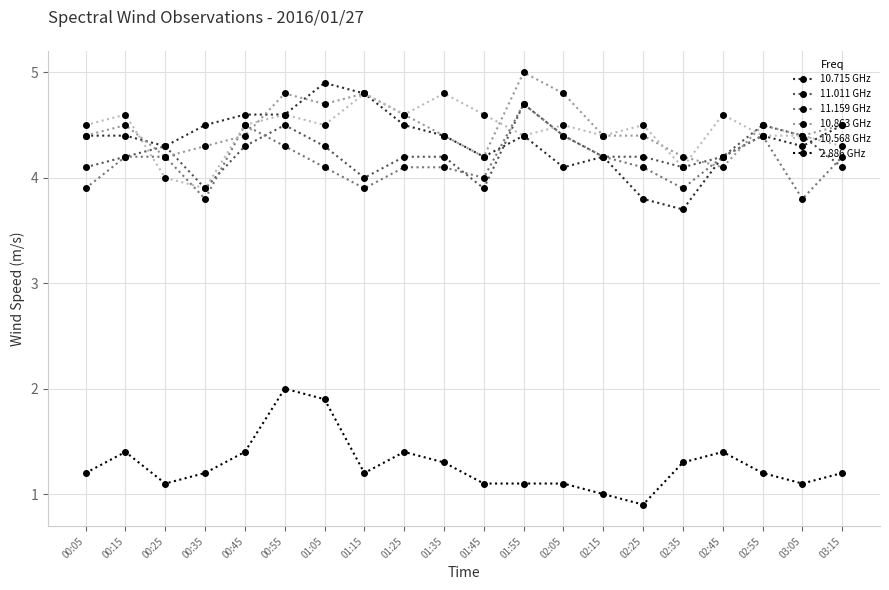

Where is the first local maximum for 10.863 GHz?

00:15